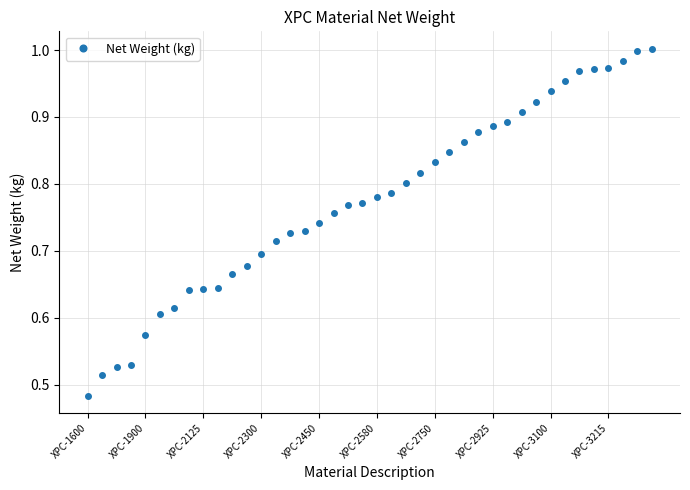

What is the sum of all values?

31.0